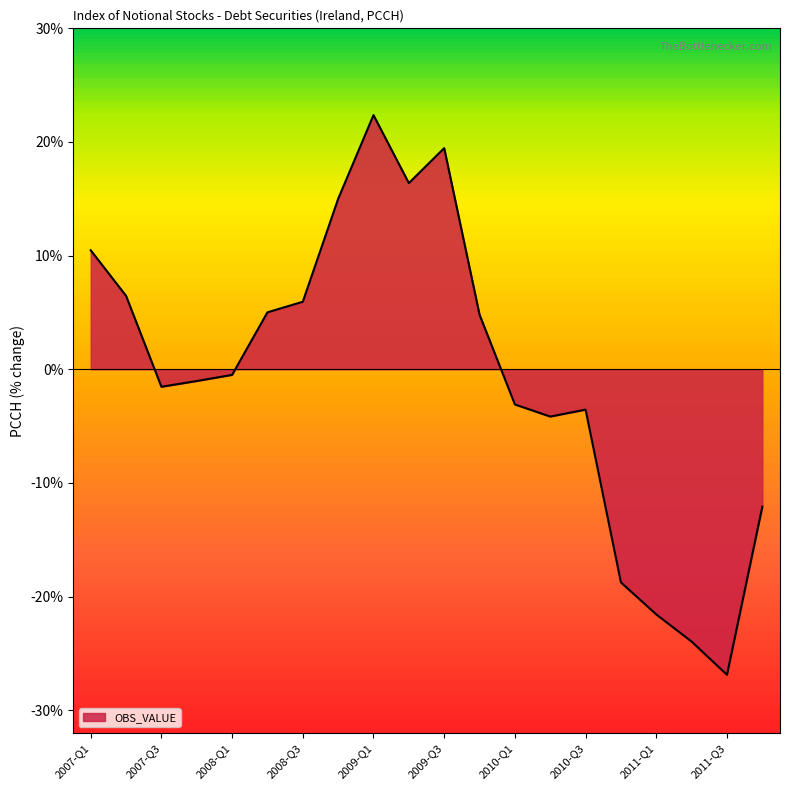

Does the chart display data point markers on the line(s)?

No